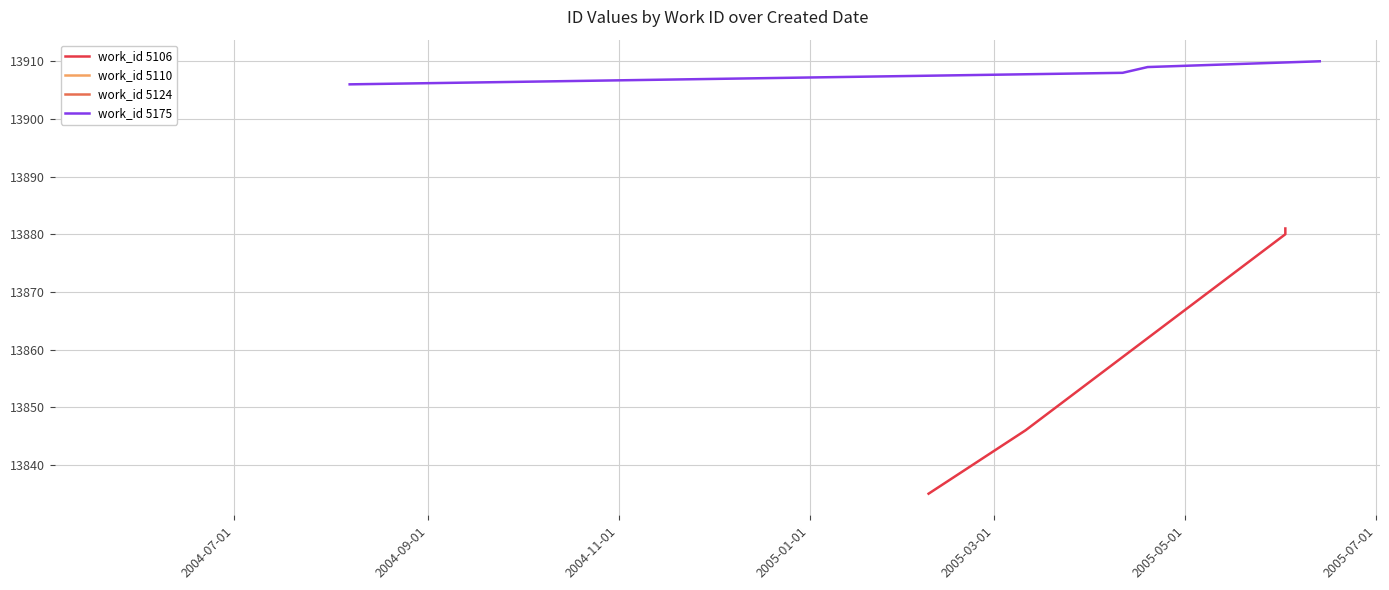

What is the minimum value for work_id 5175?

13906